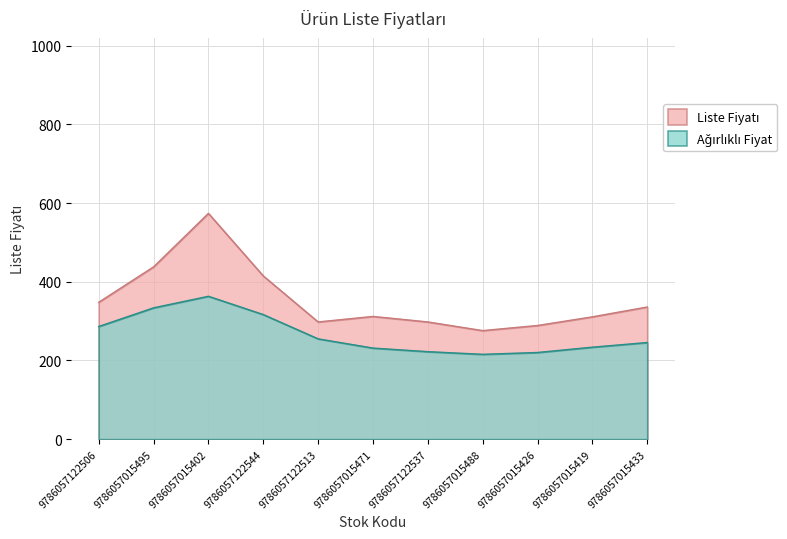

What is the total value across all series at 9786057122544?

731.8